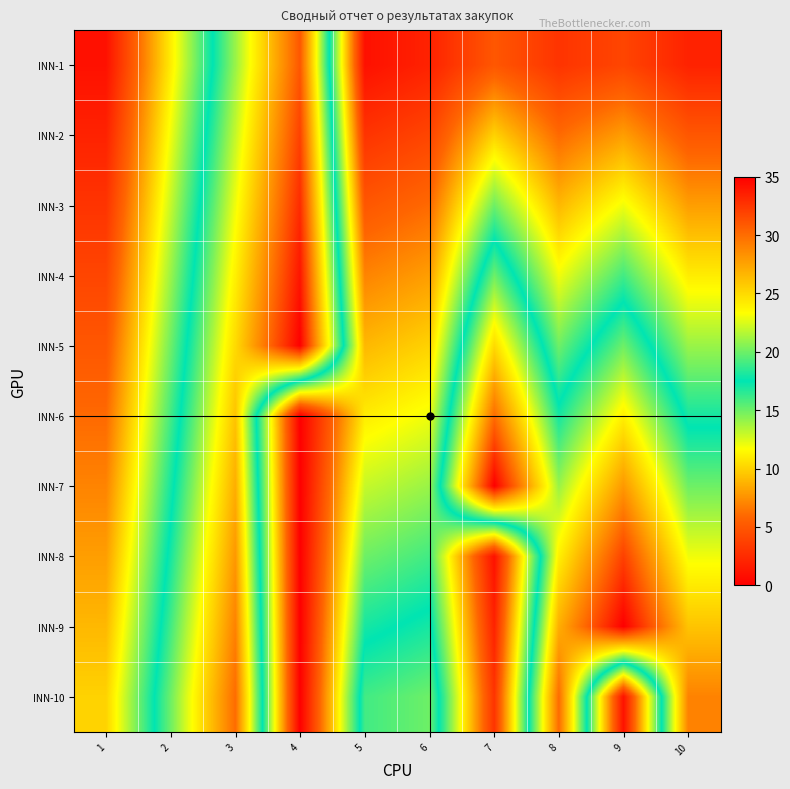

Rank the series by their maximum value, from lowest to highest.

INN-6, INN-10, INN-1, INN-2, INN-8, INN-3, INN-4, INN-5, INN-7, INN-9